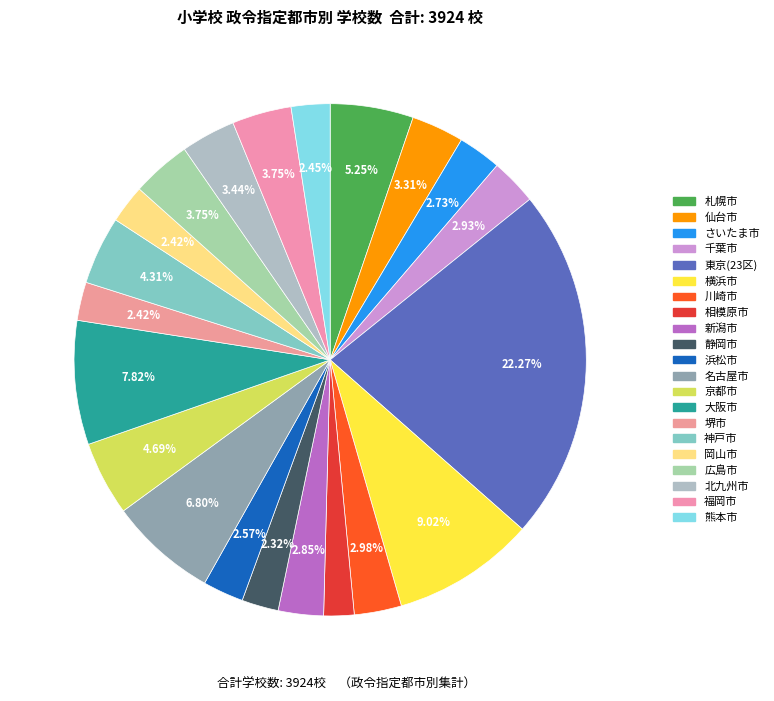

The 広島市 slice represents 4% of the pie. True or false?

True